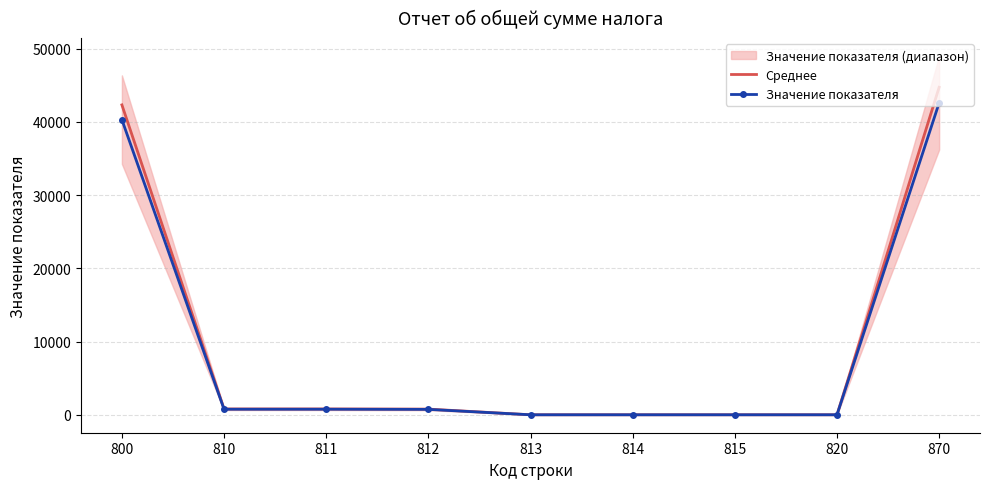

Which series has the widest spread of values?

Среднее